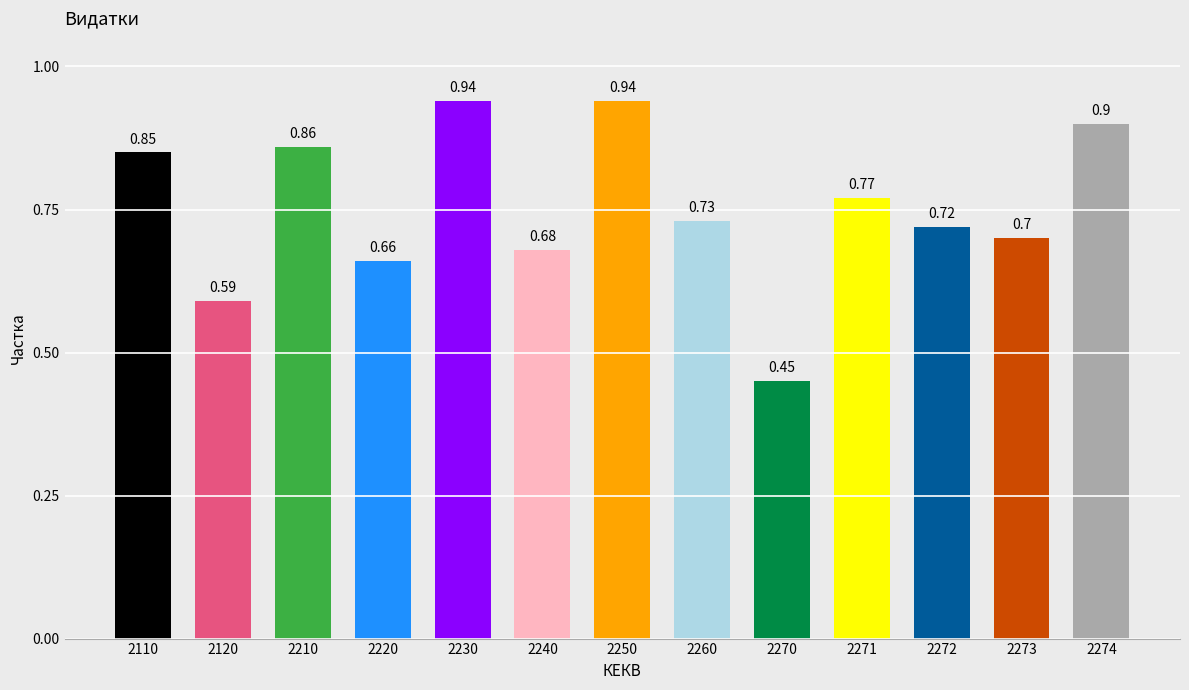

What is the value of the 5th bar from the left?

0.9